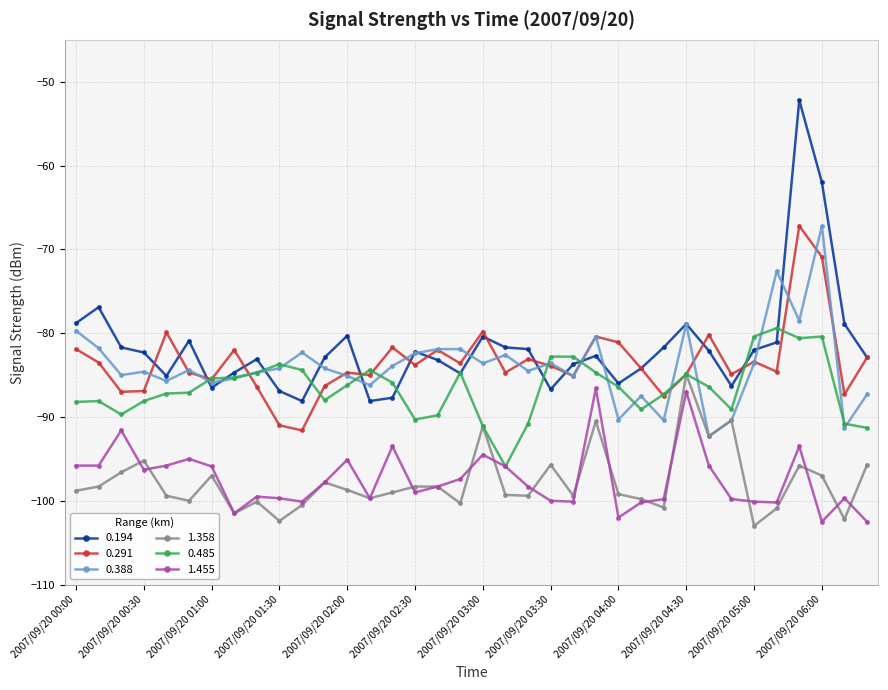

Which series has the largest total across all categories?

0.194